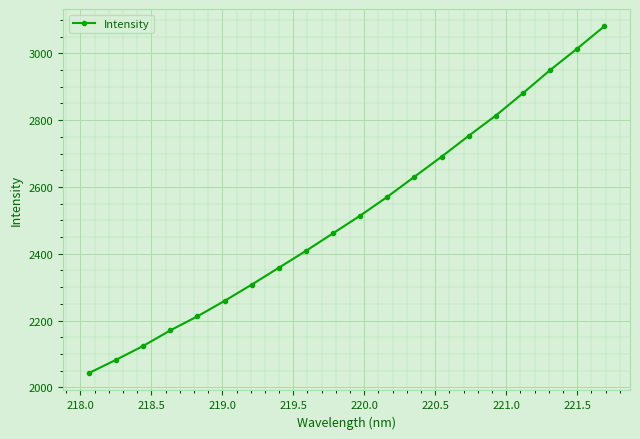

What is the average value?

2516.1